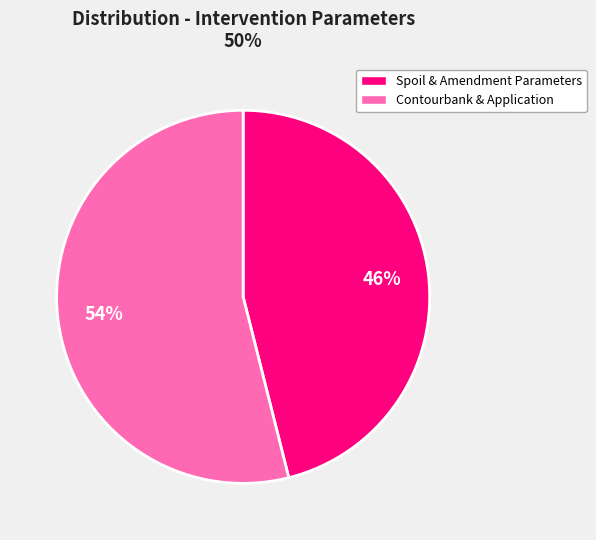

Is there a majority slice in this chart?

Yes